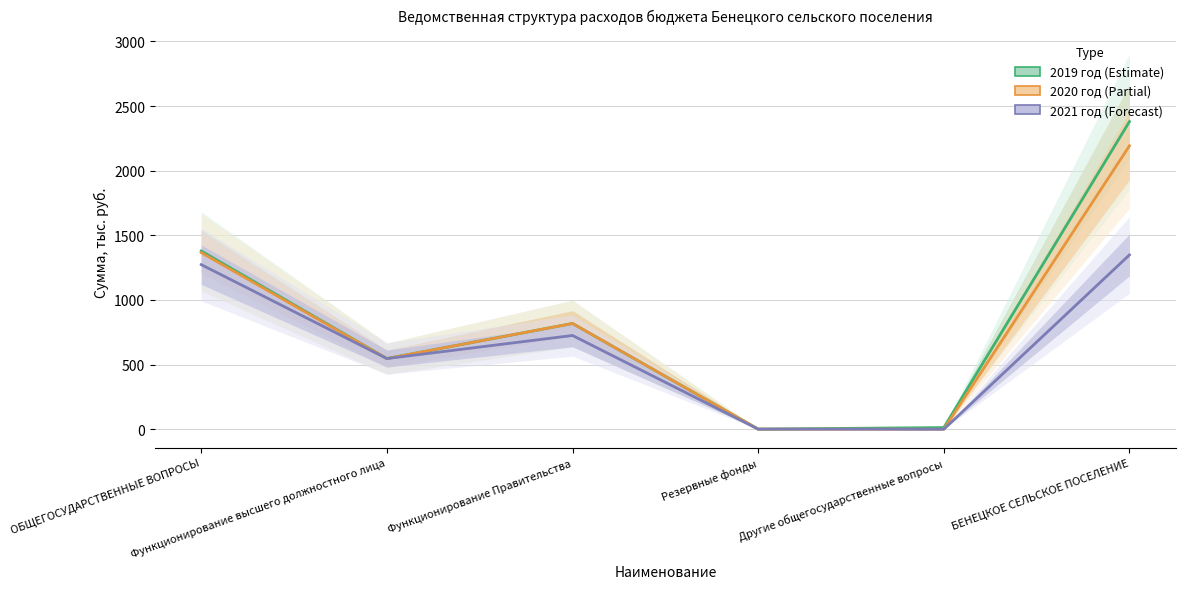

Is it true that 2019 год equals 5.8 at Другие общегосударственные вопросы?

False